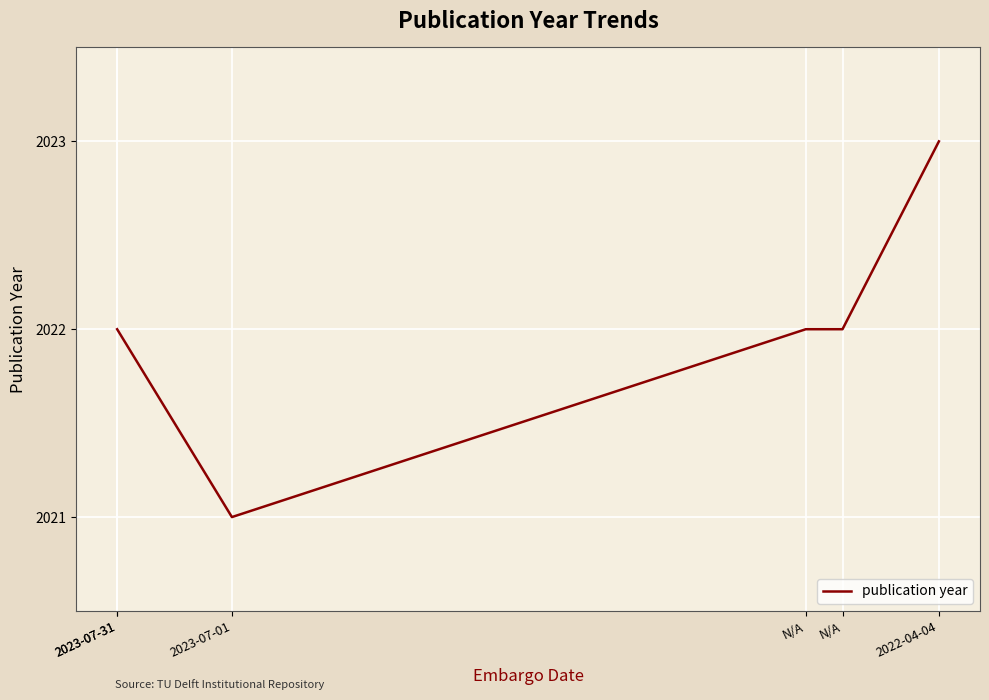

What is the sum of the values at 2023-07-31 and 2023-07-31?

4044